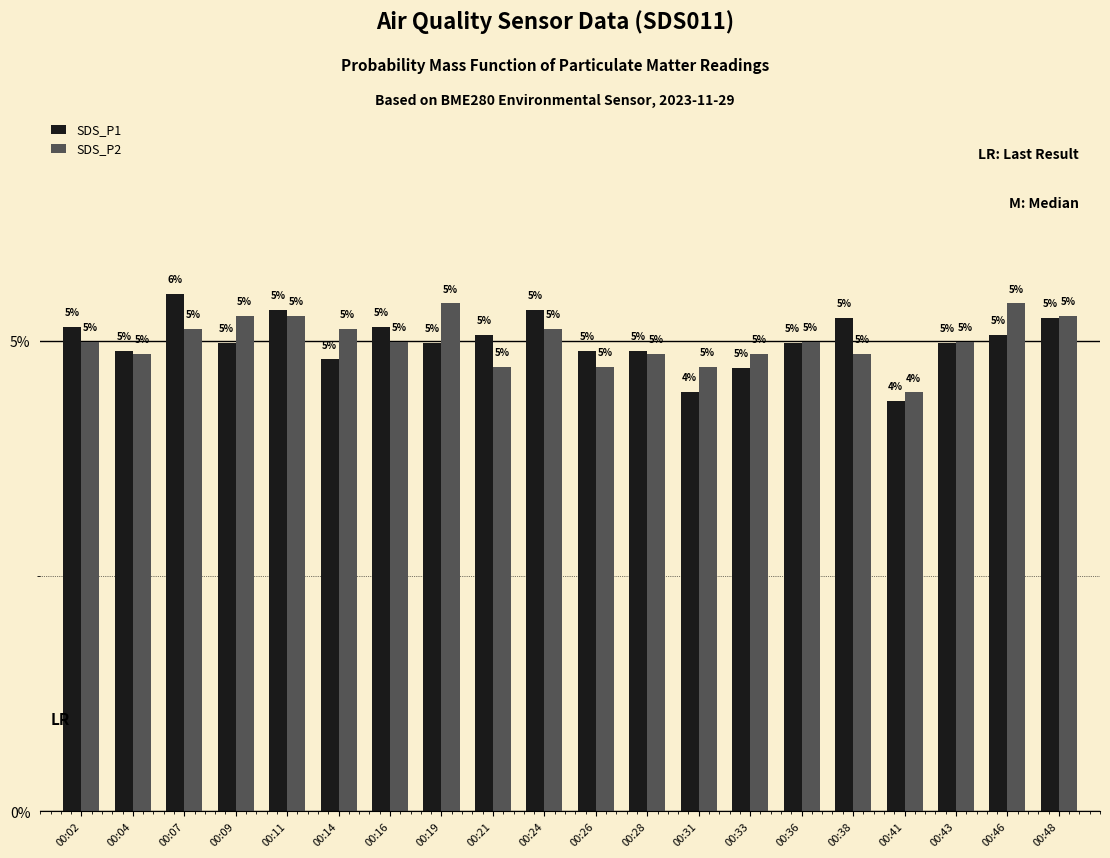

At which label does SDS_P2 reach its minimum?

00:41